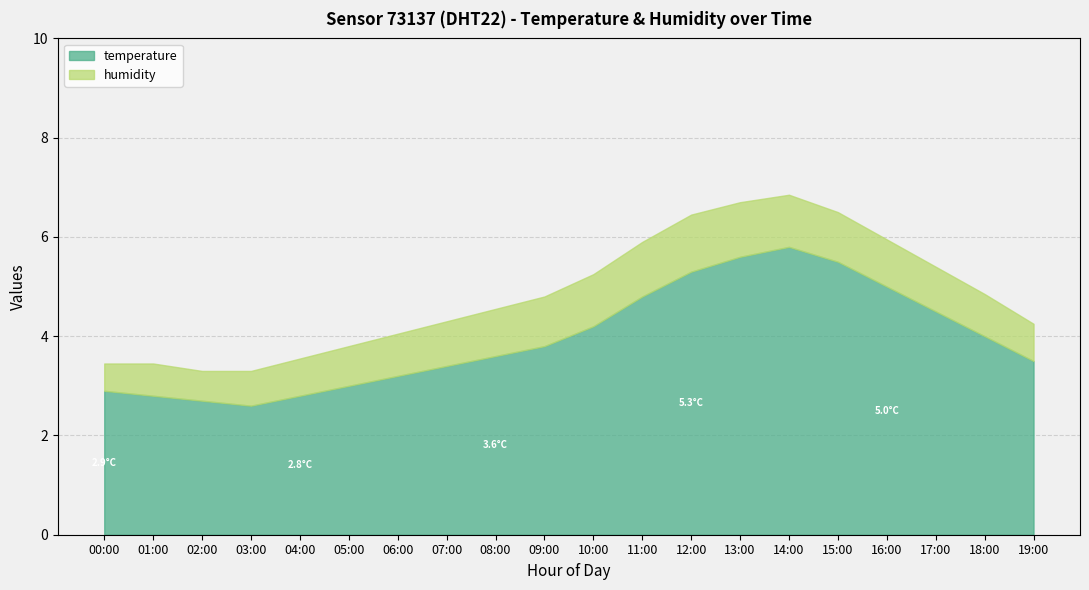

Is it true that temperature equals 3.4 at 14:00?

False